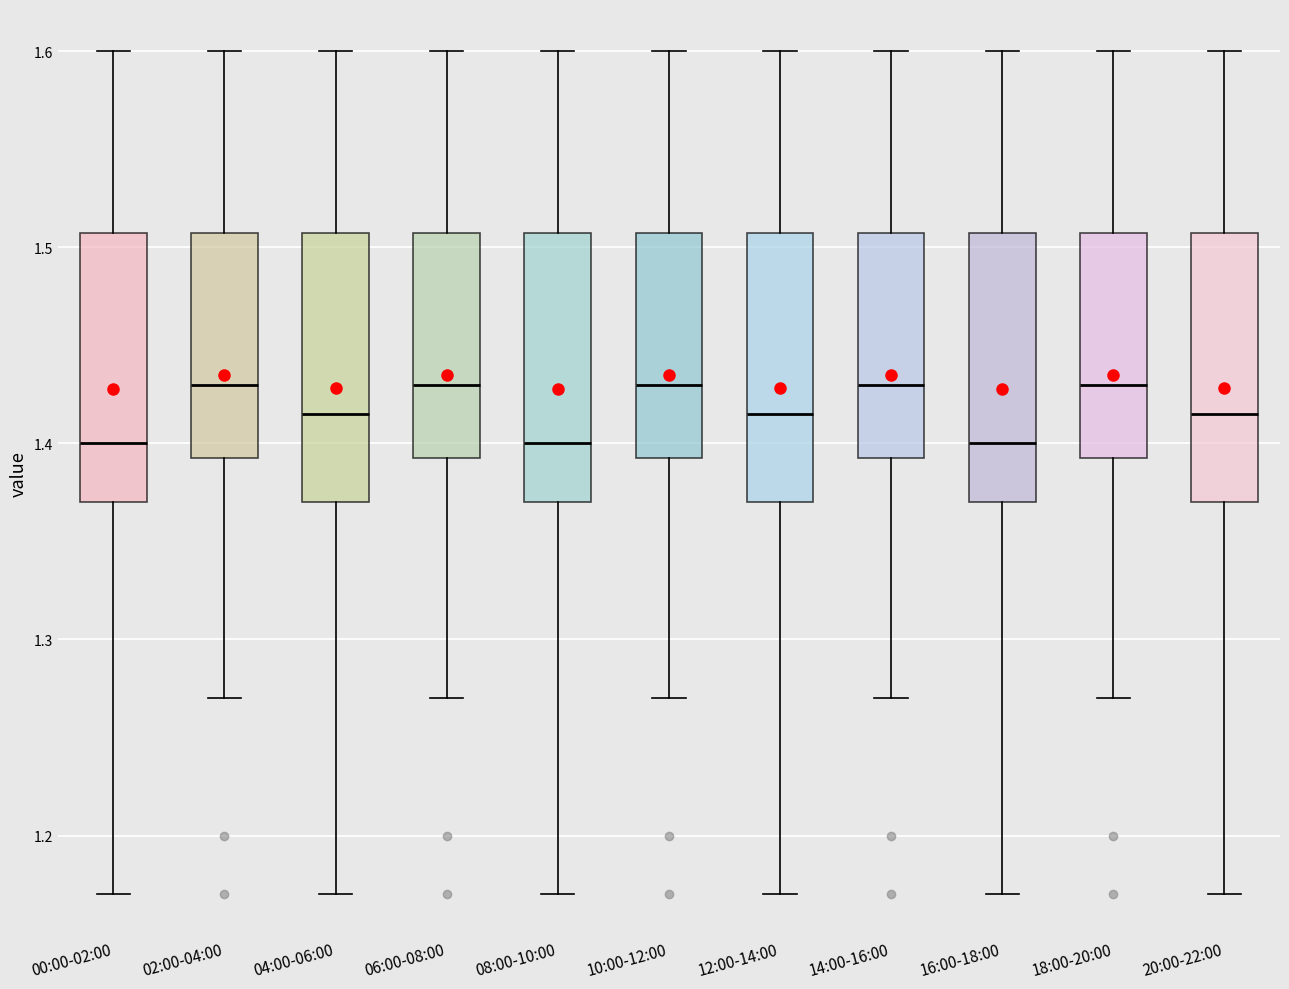

Where does the upper whisker of the box for 16:00-18:00 end on the y-axis? The values are not printed on the chart, so give them approximately, as read against the axis.

1.60